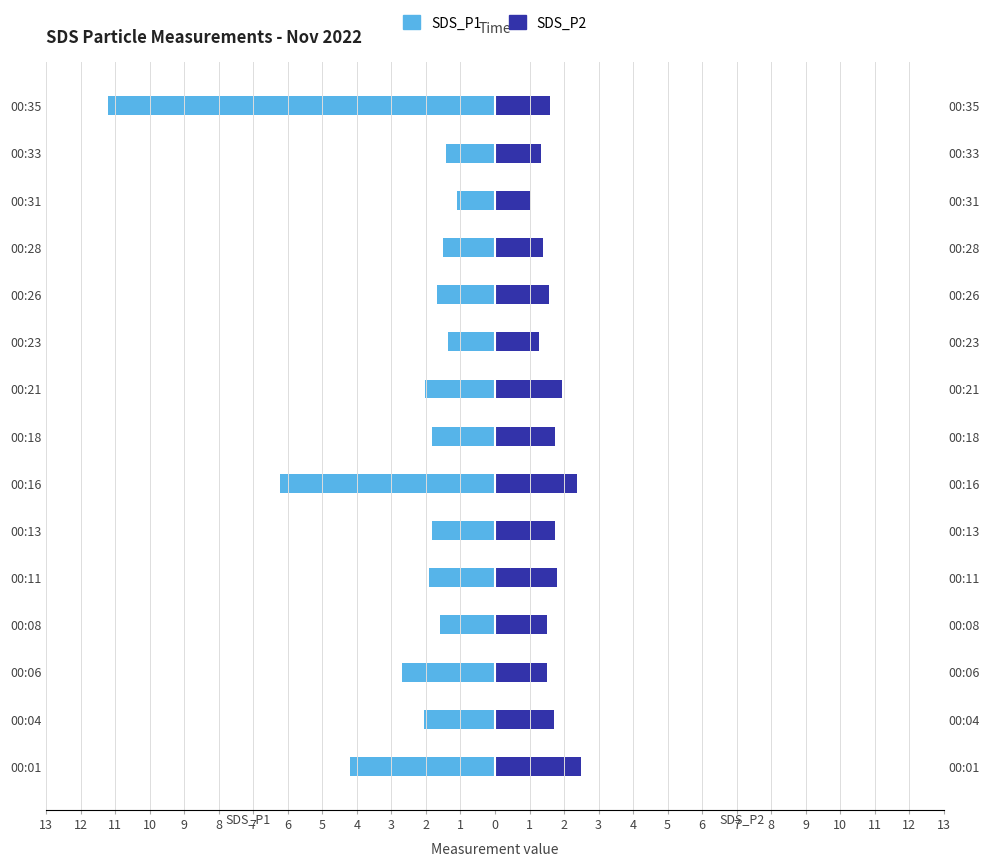

Which series has the widest spread of values?

SDS_P1